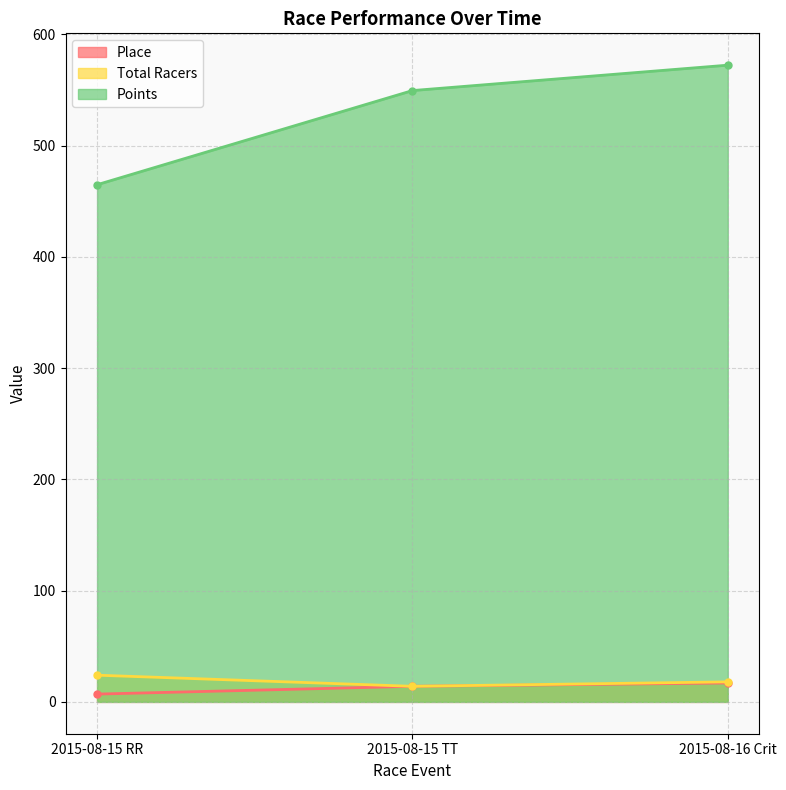

What is the sum of the Place values at 2015-08-15 TT and 2015-08-15 RR?

21.0